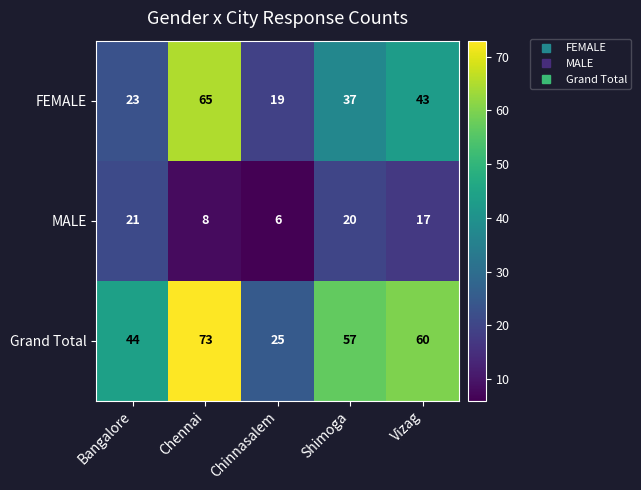

Rank the series by their maximum value, from lowest to highest.

MALE, FEMALE, Grand Total